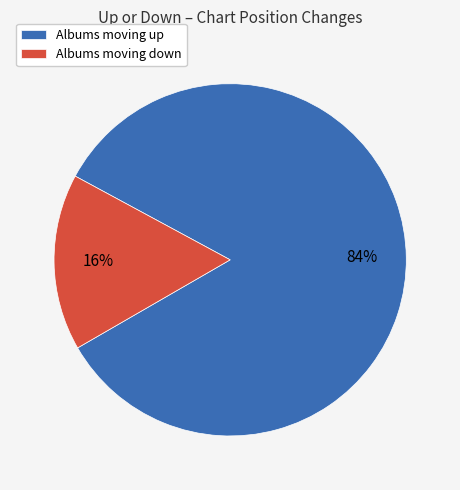

The Albums moving down slice represents 4% of the pie. True or false?

False